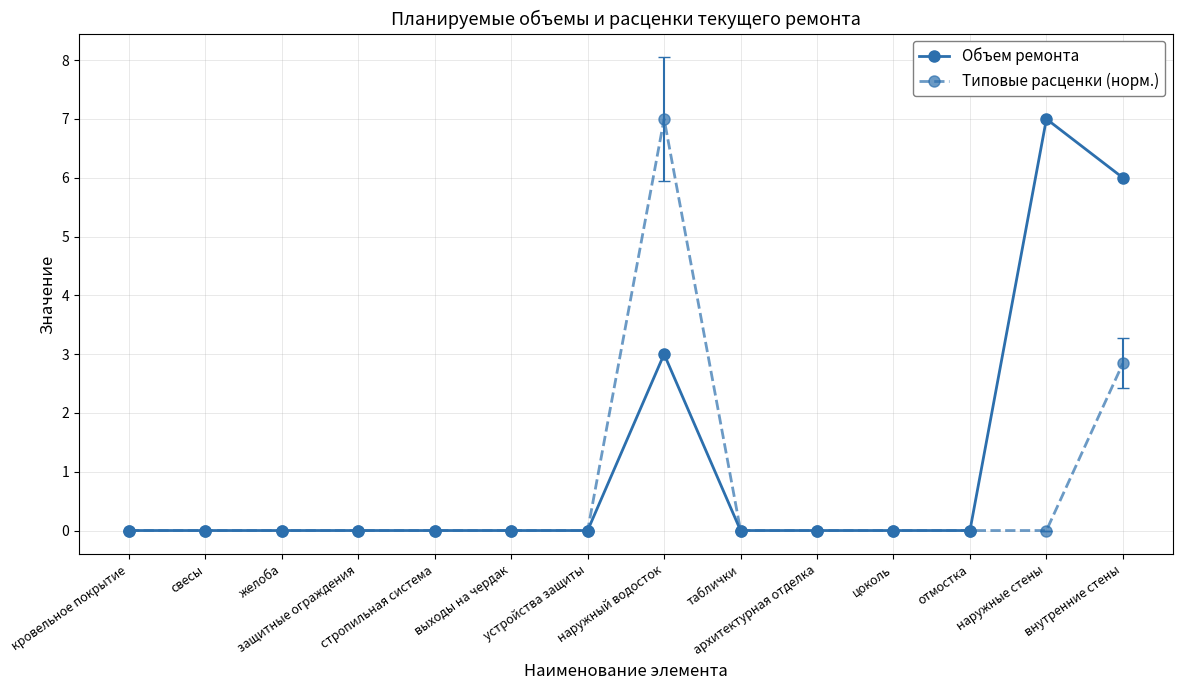

What is the sum of all Объем ремонта values?

16.0